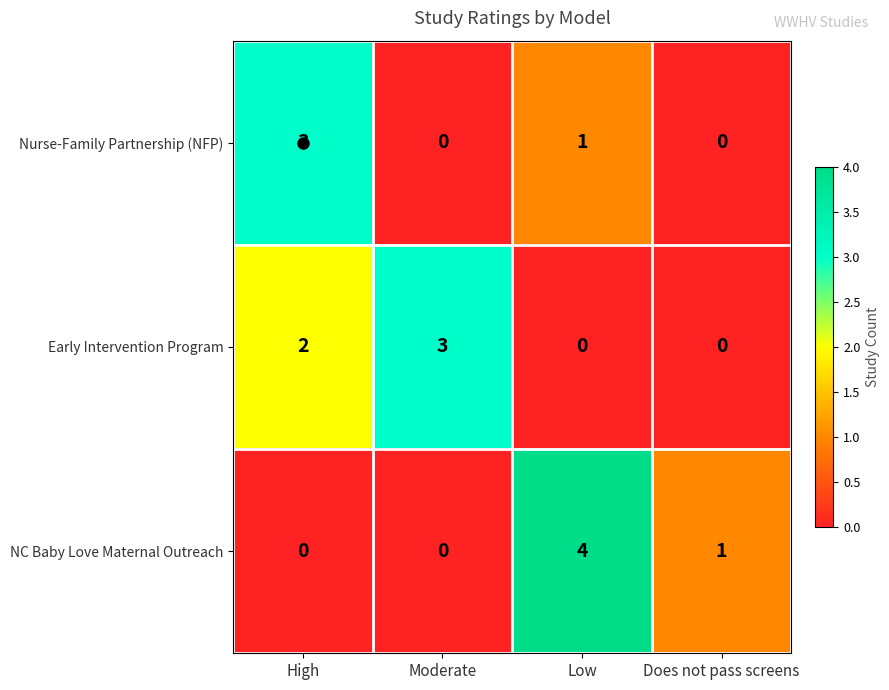

Rank the series at High from lowest to highest value.

NC Baby Love Maternal Outreach, Early Intervention Program, Nurse-Family Partnership (NFP)